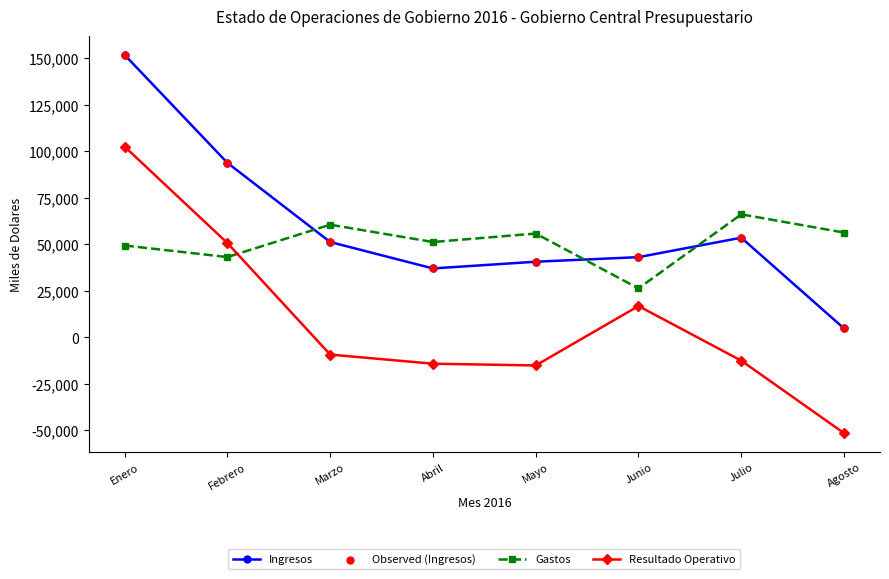

What is the total value across all series at Junio?

86128